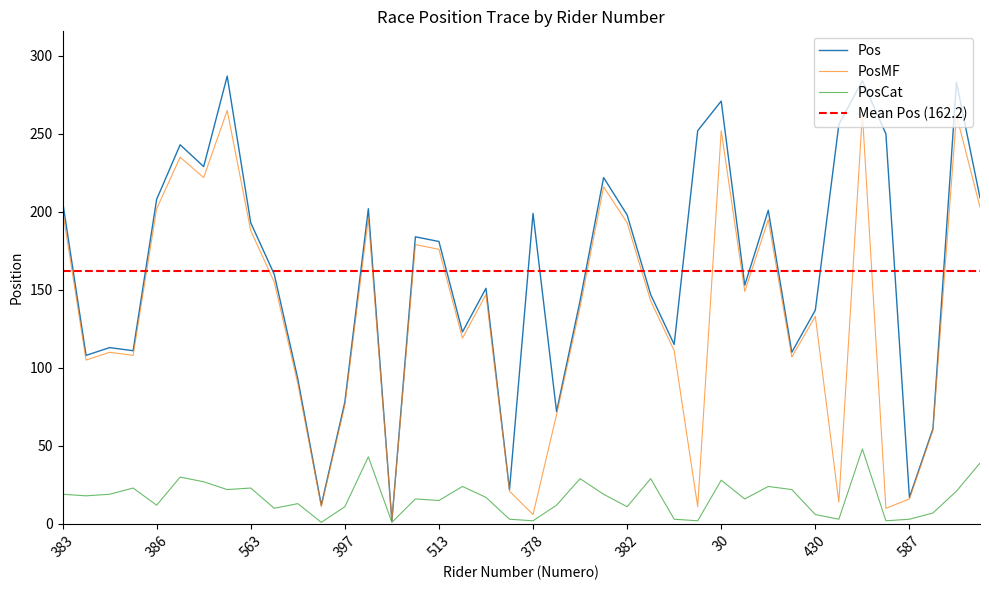

What is the minimum value shown in the chart?

1